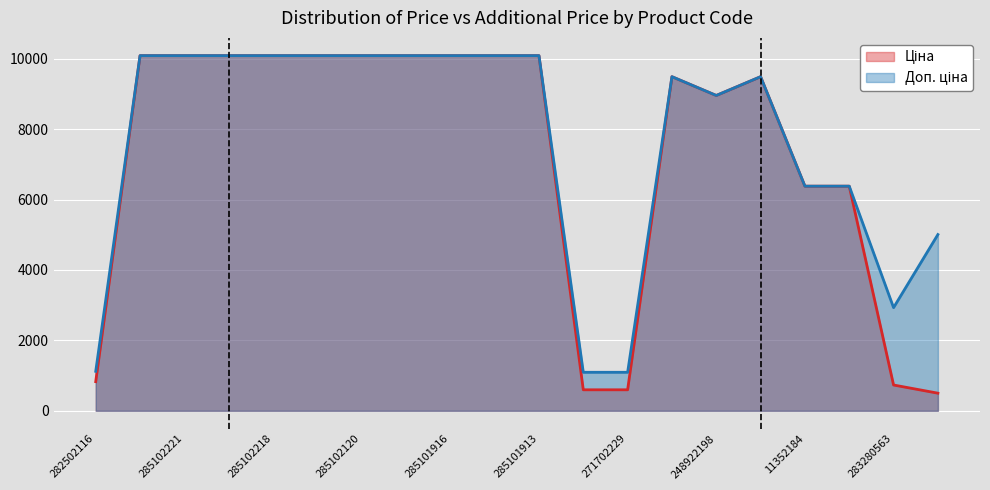

What is the label of the 6th point from the right?

248922198